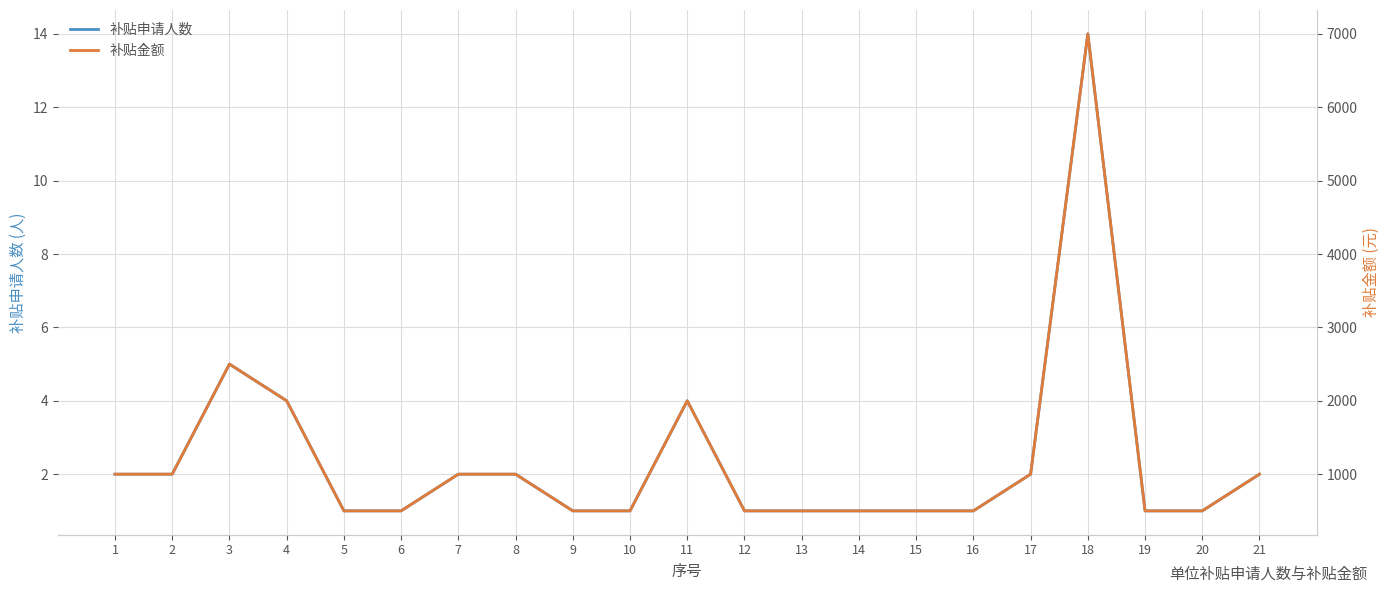

What is the sum of the 补贴金额 values at 14 and 2?

1500